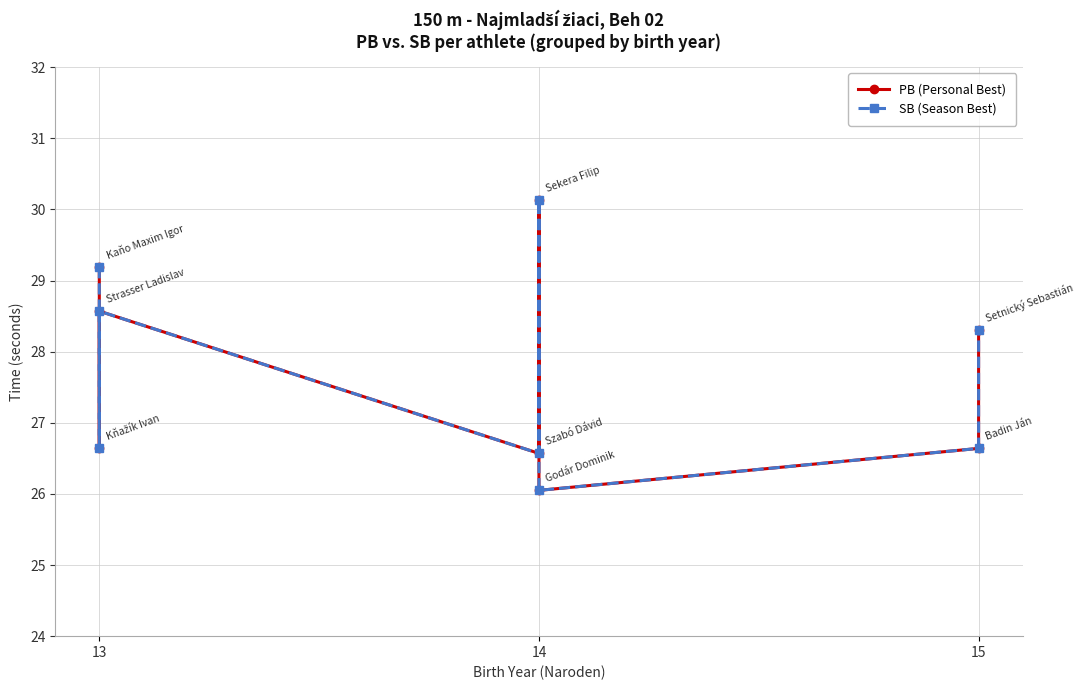

Does the chart display data point markers on the line(s)?

Yes